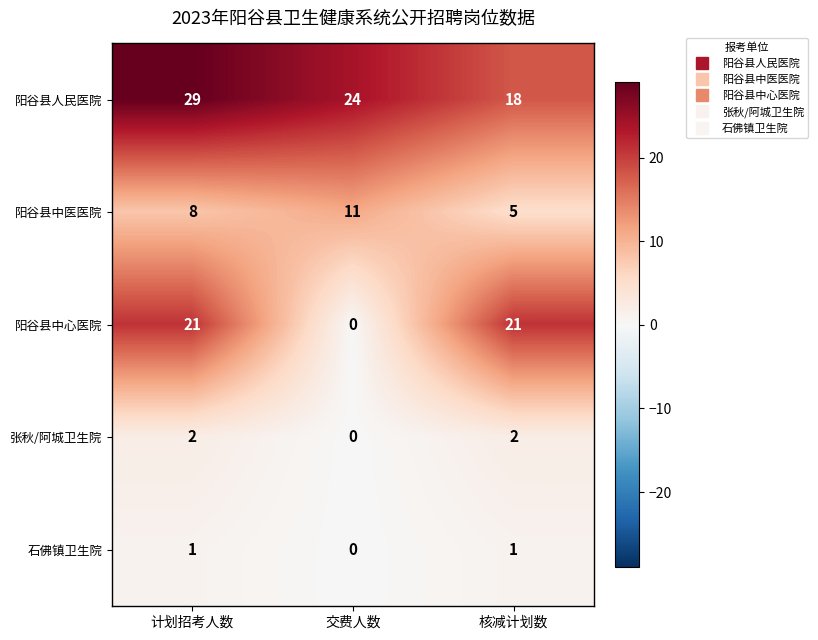

What is the sum of the 阳谷县中心医院 values at 计划招考人数 and 交费人数?

21